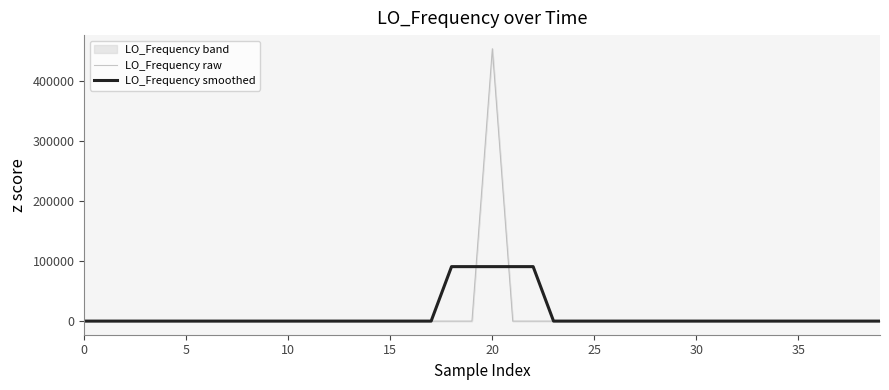

How many interior local valleys does the LO_Frequency smoothed series have?

8